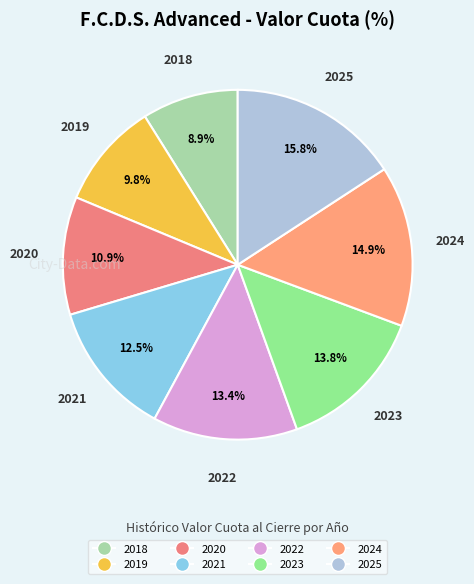

Approximately how many times larger is the value at 2021 compared to 2020?

1.1